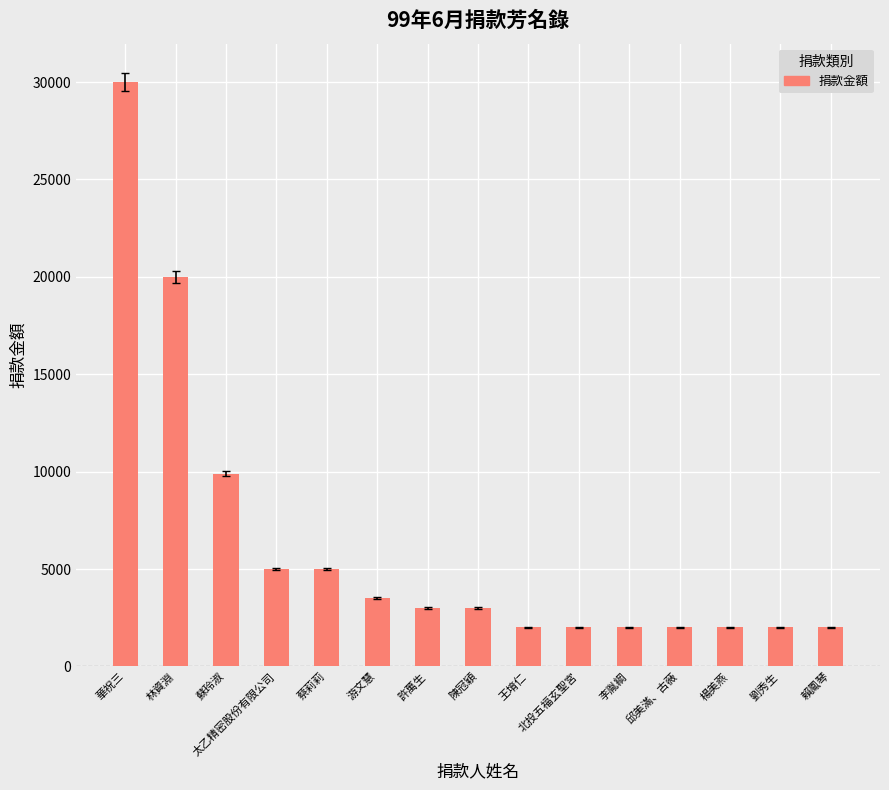

Are the bars horizontal?

No